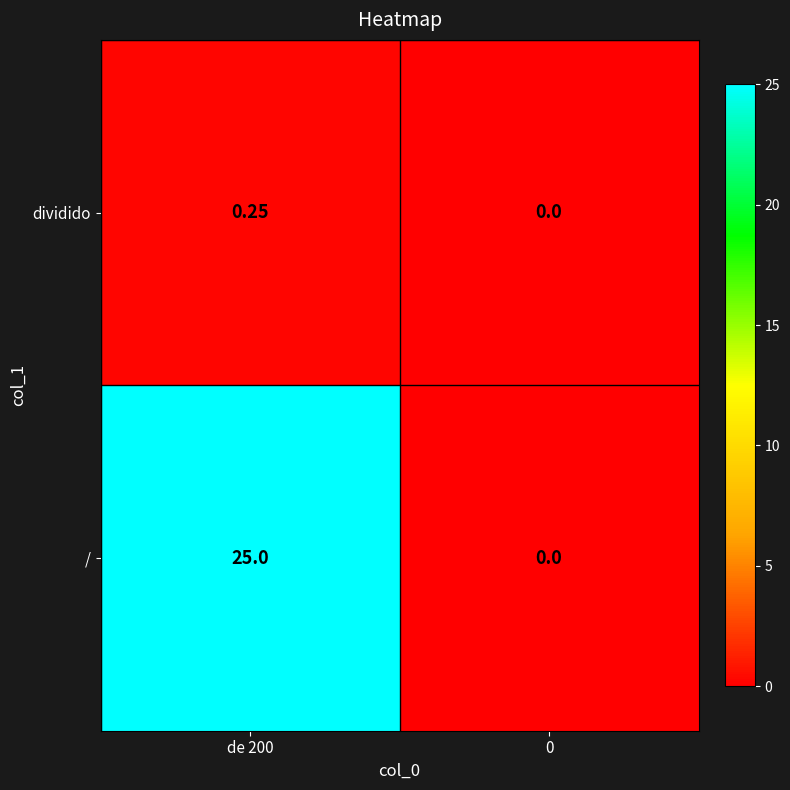

Between de 200 and 0, which series saw the biggest shift?

/